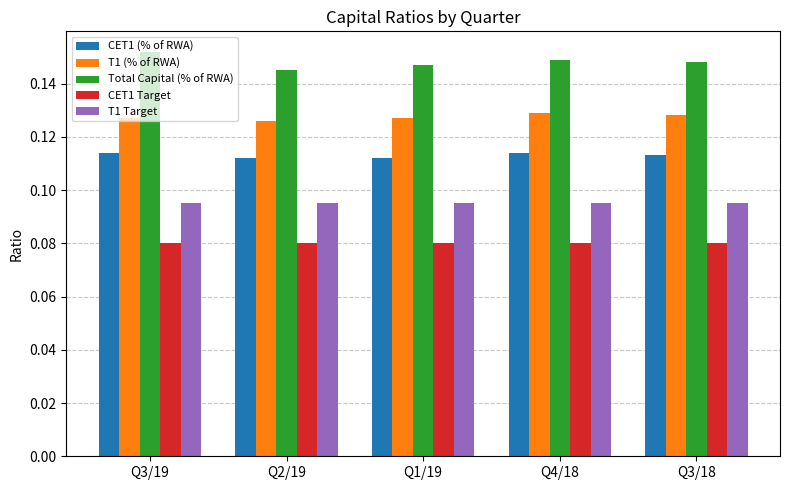

Is it true that T1 Target equals 0.0 at Q3/19?

False